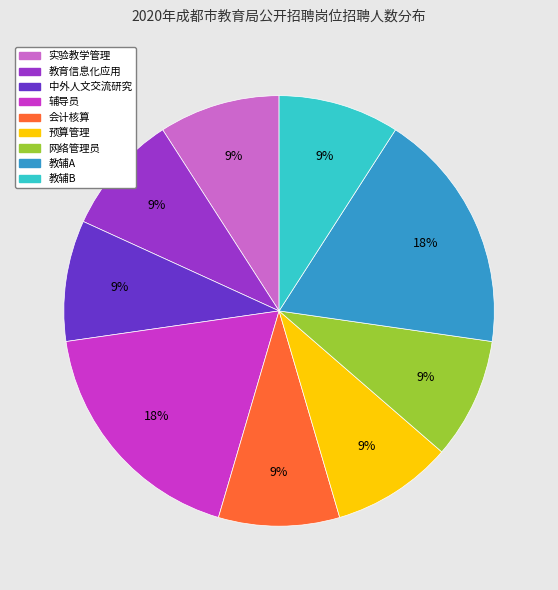

Is the sum of 教辅B and 会计核算 greater than half?

No